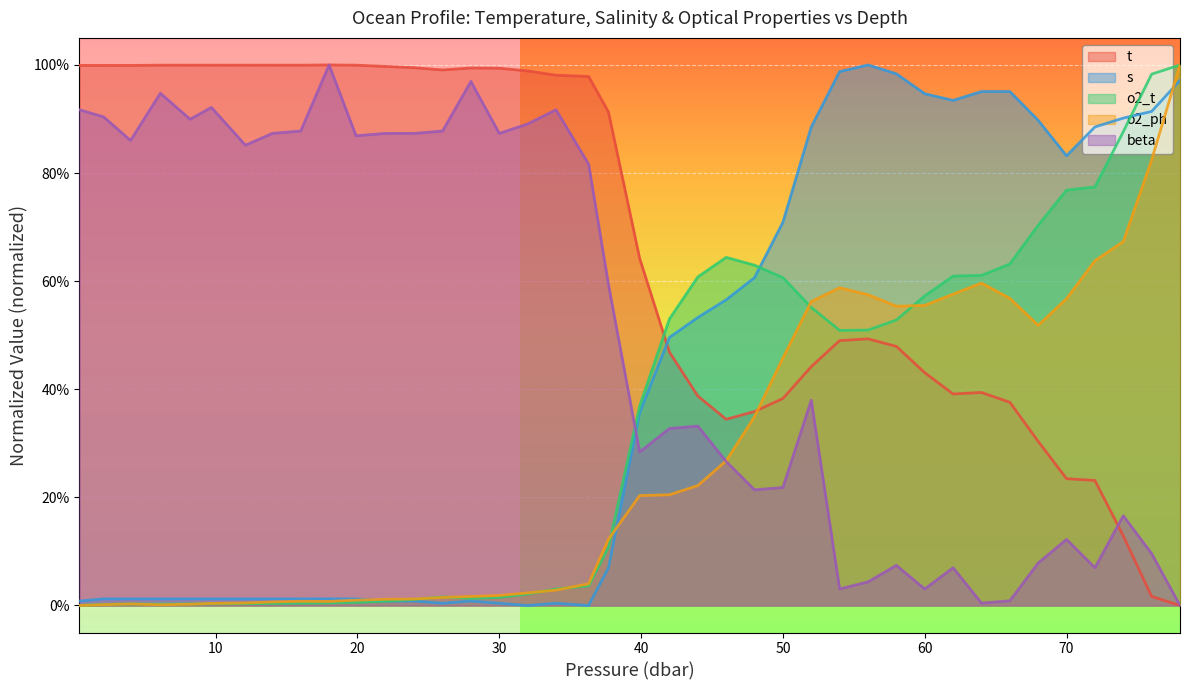

In beta, how many points are higher than both neighbors (excluding endpoints)?

11